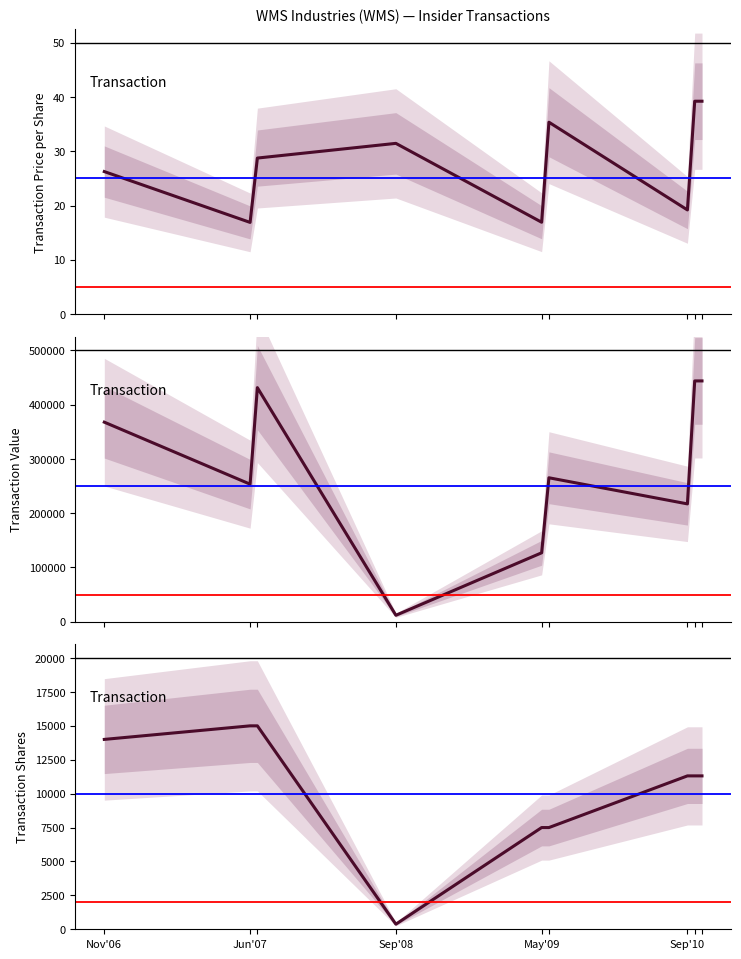

How many lines are shown in the chart?

3